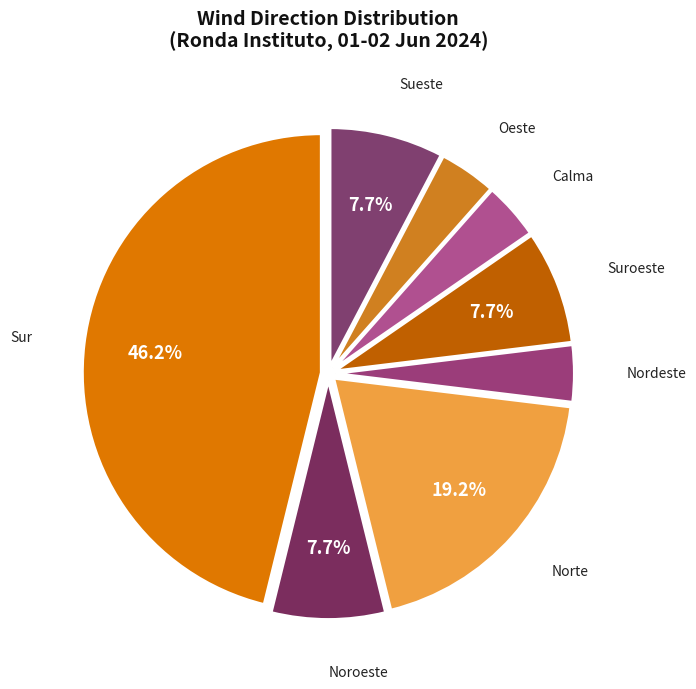

Is there any slice that represents more than half of the pie?

No